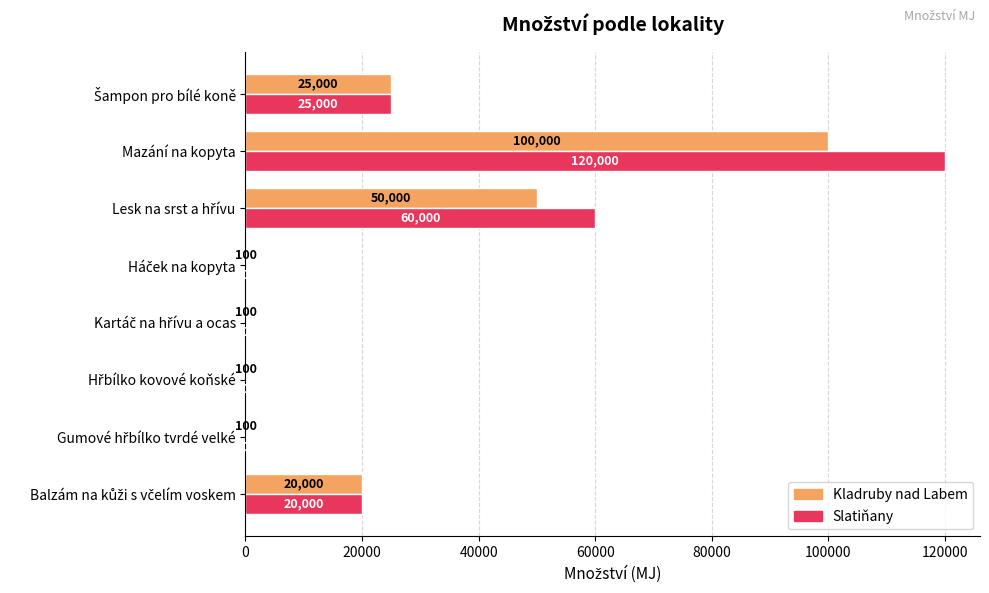

Is it true that Kladruby nad Labem equals 177551 at Mazání na kopyta?

False